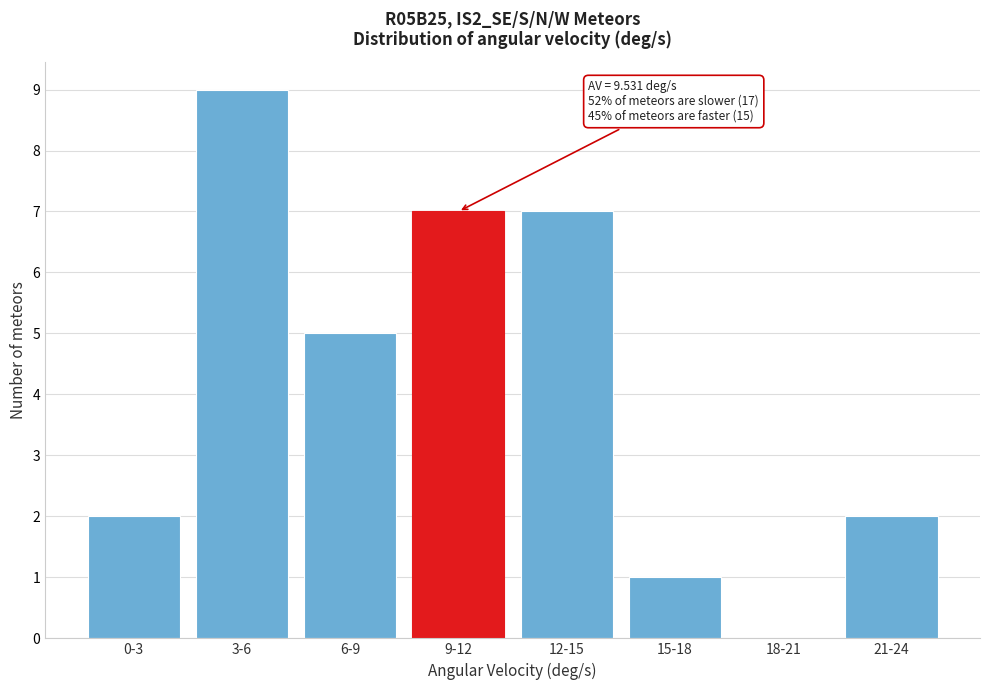

Reading right to left, list all the values displayed in this chart.

21-24=2	18-21=0	15-18=1	12-15=7	9-12=7	6-9=5	3-6=9	0-3=2